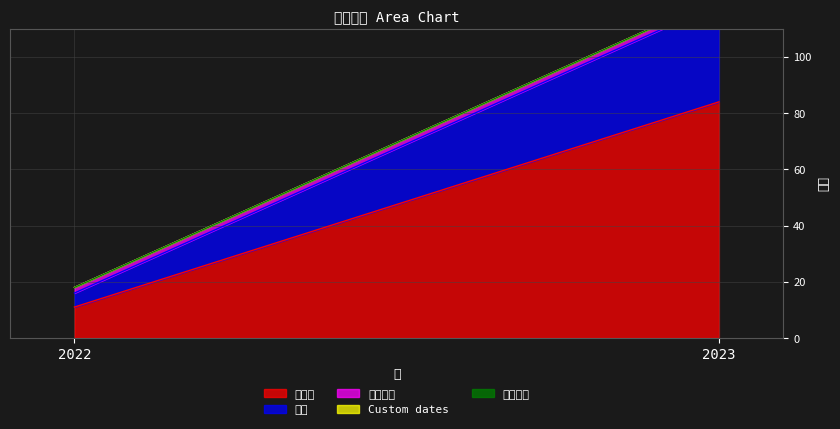

At which label does 周末 reach its peak?

2023